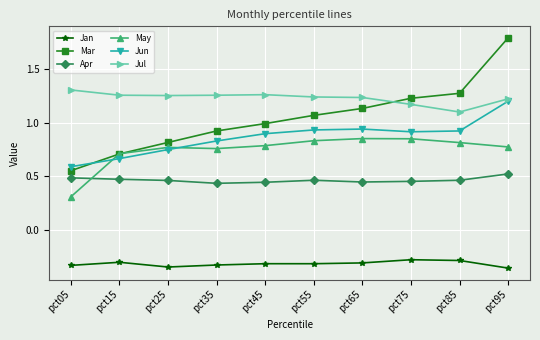

Which series has the largest range (max minus min)?

Mar